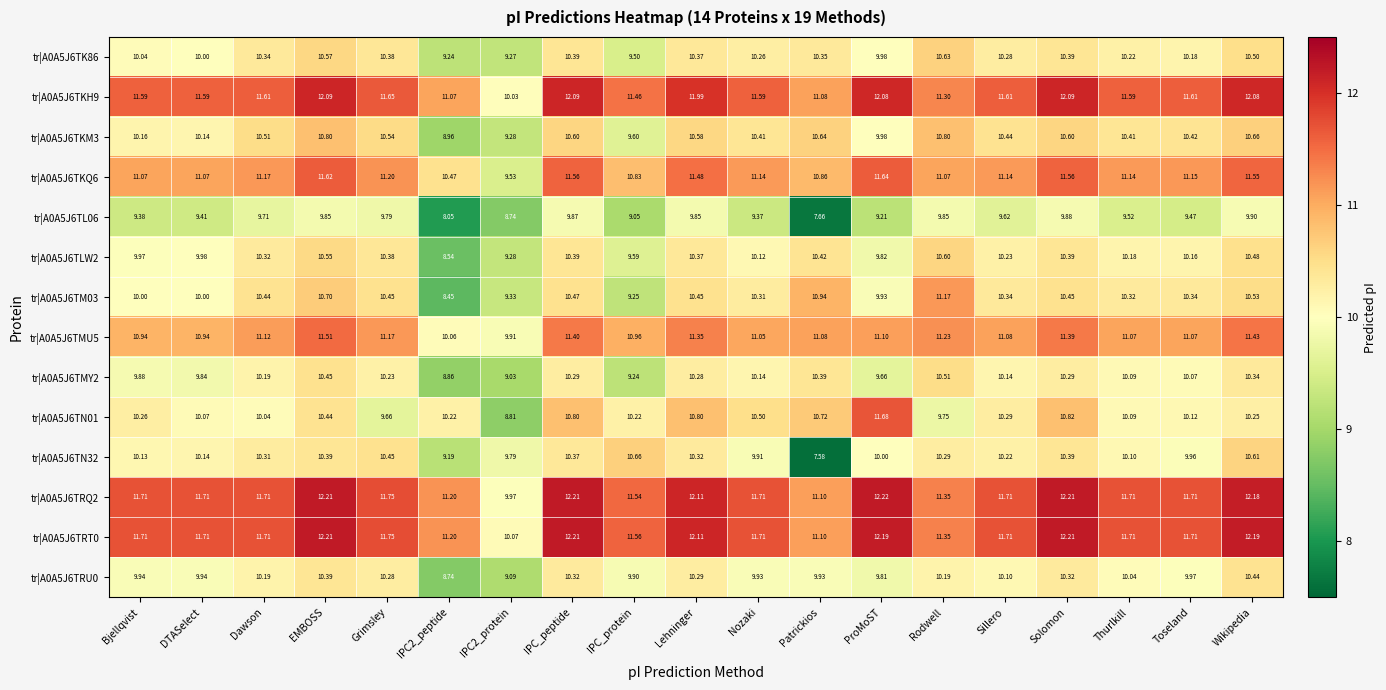

Which label corresponds to the smallest value in the chart?

Patrickios